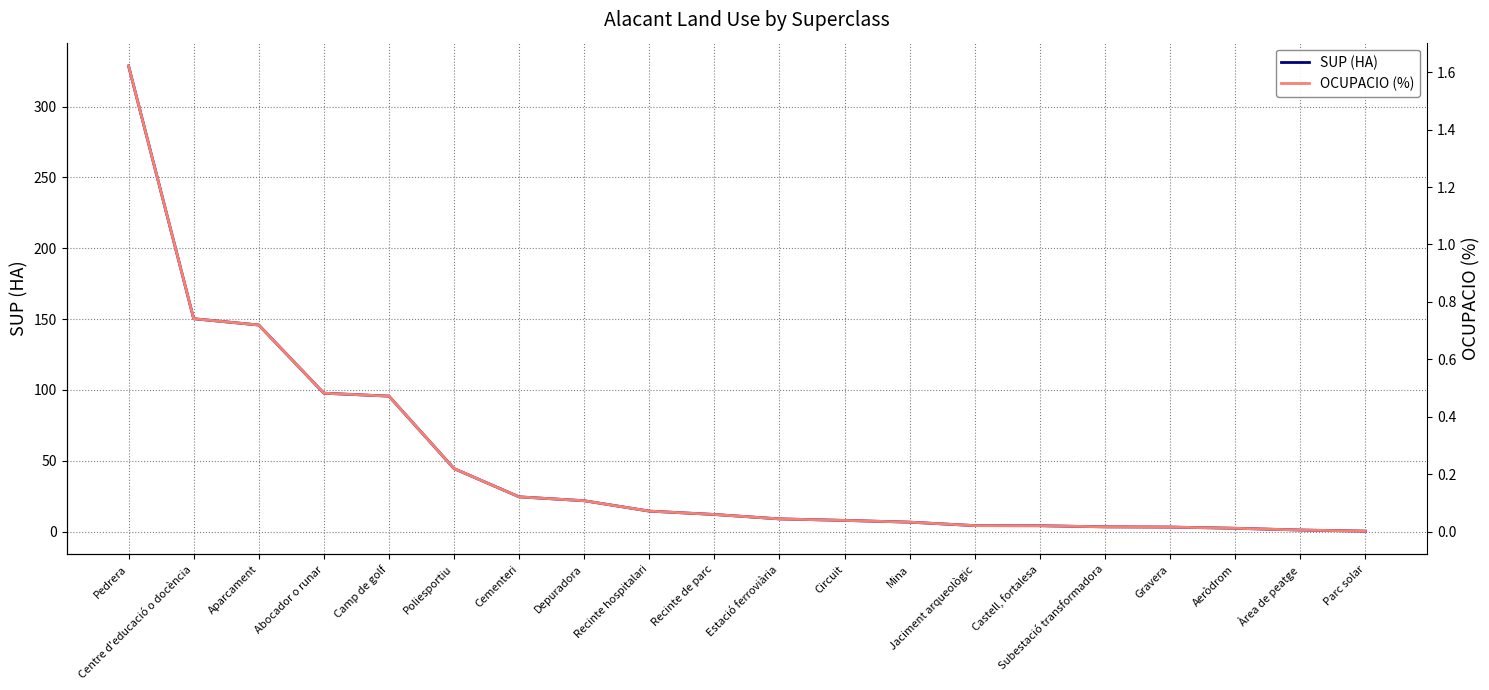

Between Jaciment arqueològic and Estació ferroviària, which is larger?

Estació ferroviària